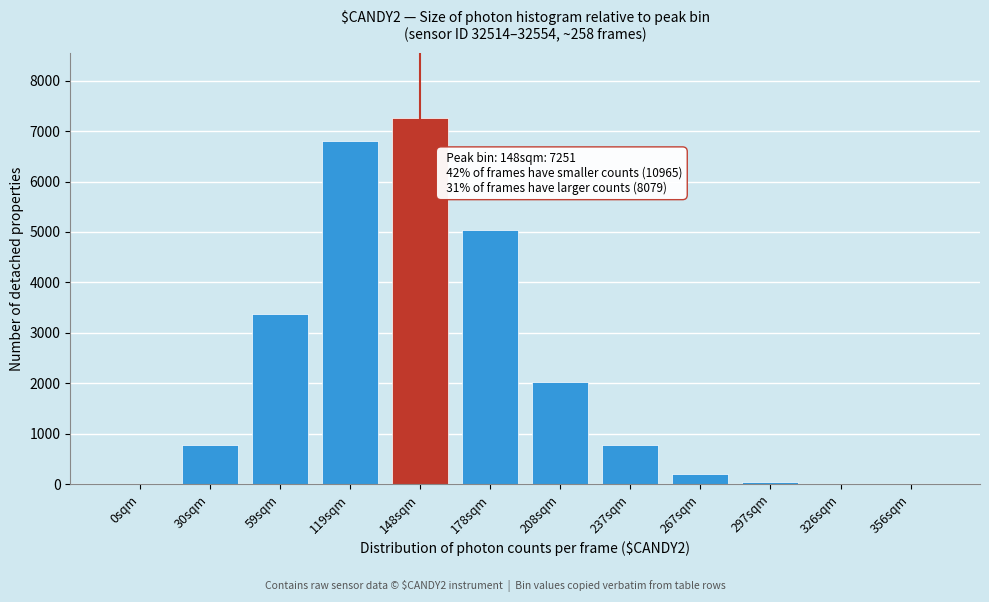

The value at 30sqm is 777. True or false?

True